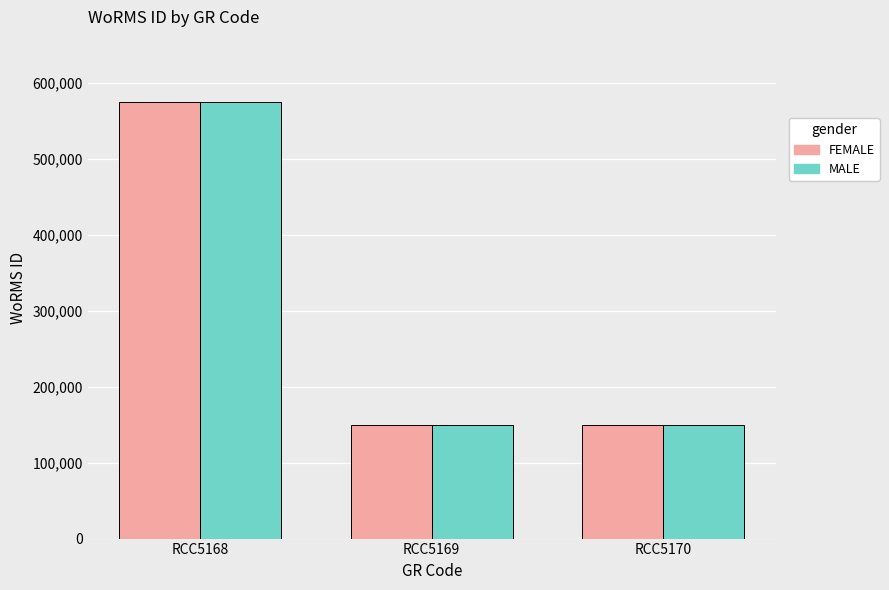

Which category has the highest value in the MALE series?

RCC5168